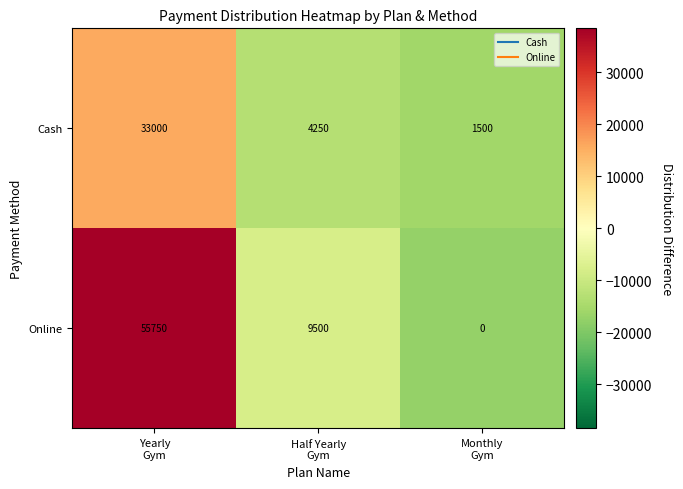

How many data points does each series have?

3